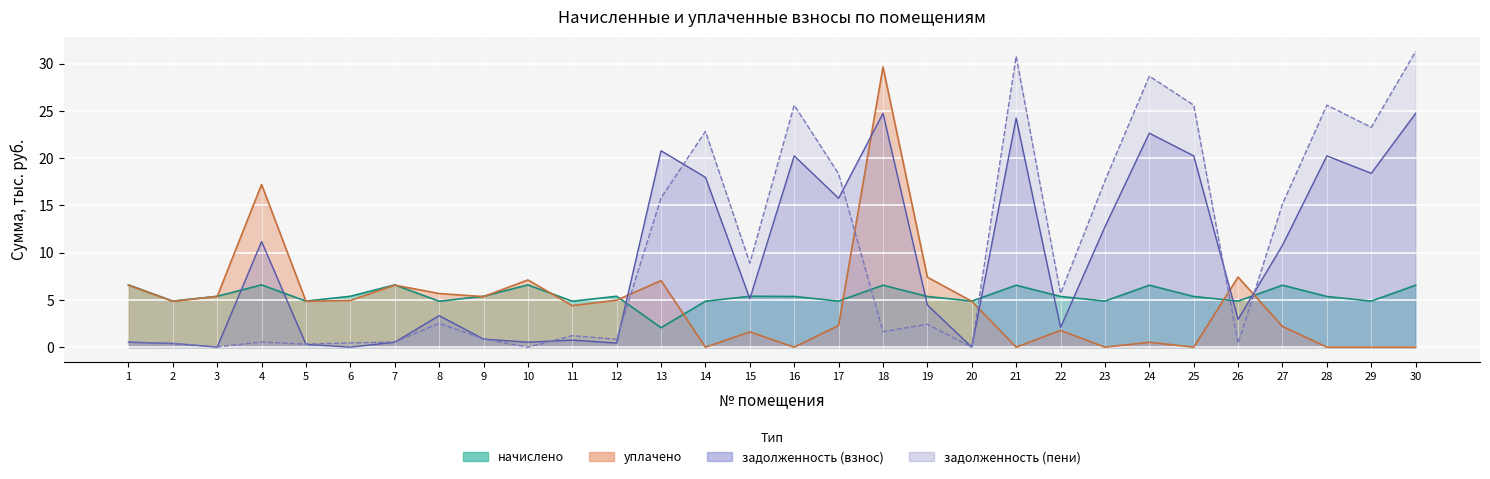

At how many categories does at least one series exceed 1?

30